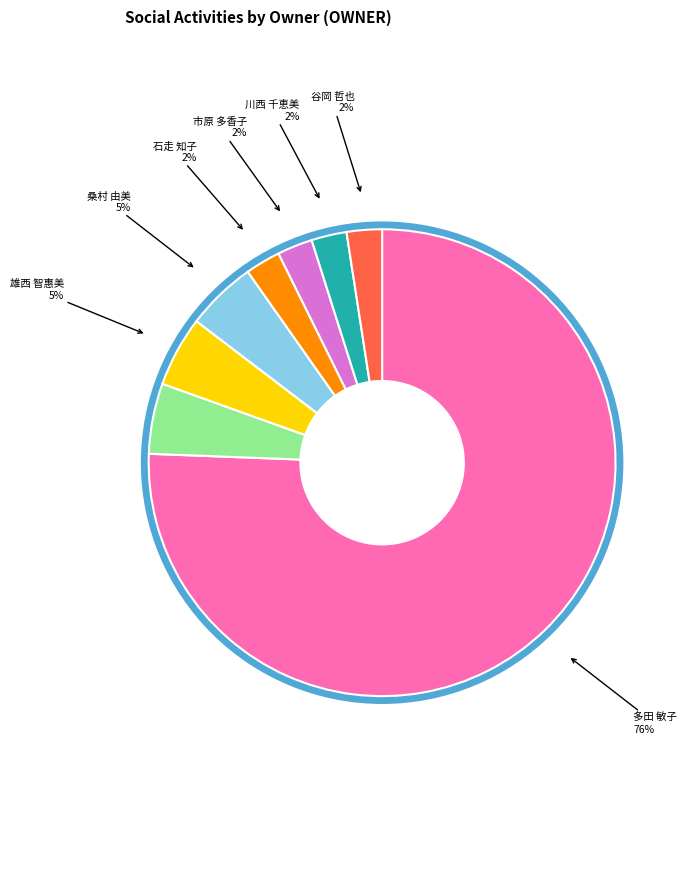

To the nearest percent, what is the average slice percentage?

12%